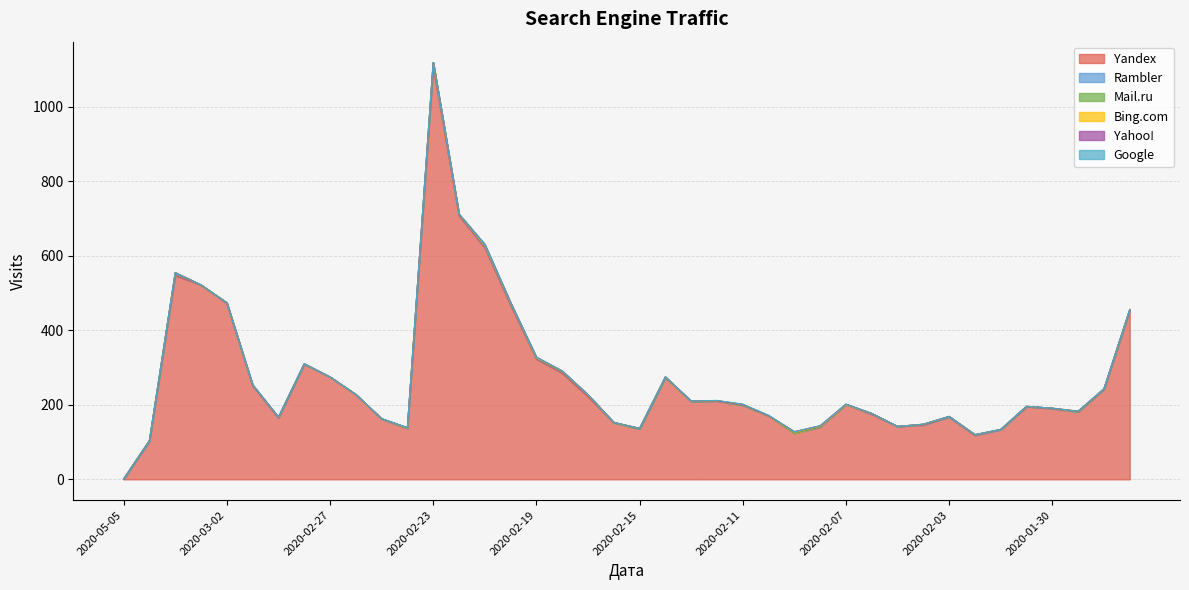

Between 2020-03-02 and 2020-01-27, which series saw the biggest shift?

Yandex